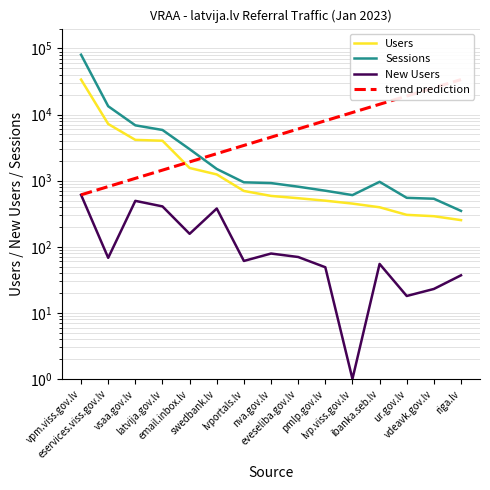

What is the difference between the maximum and minimum values in the Sessions series?

80190.0